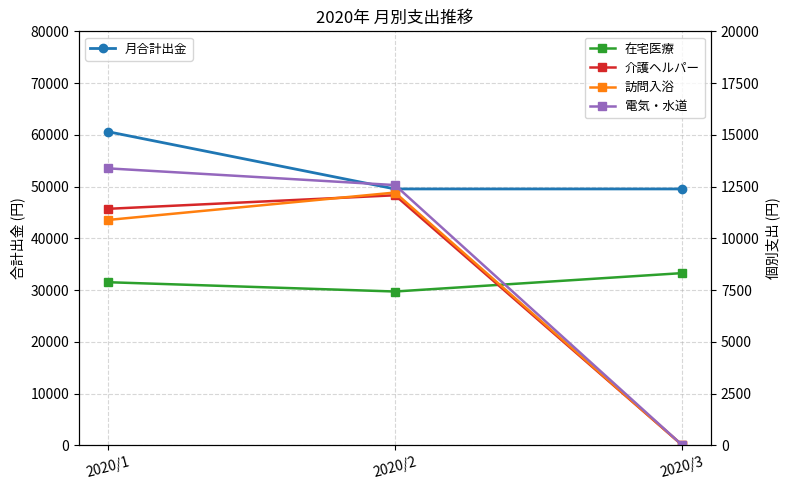

Between 2020/1 and 2020/2, which series saw the biggest shift?

月合計出金